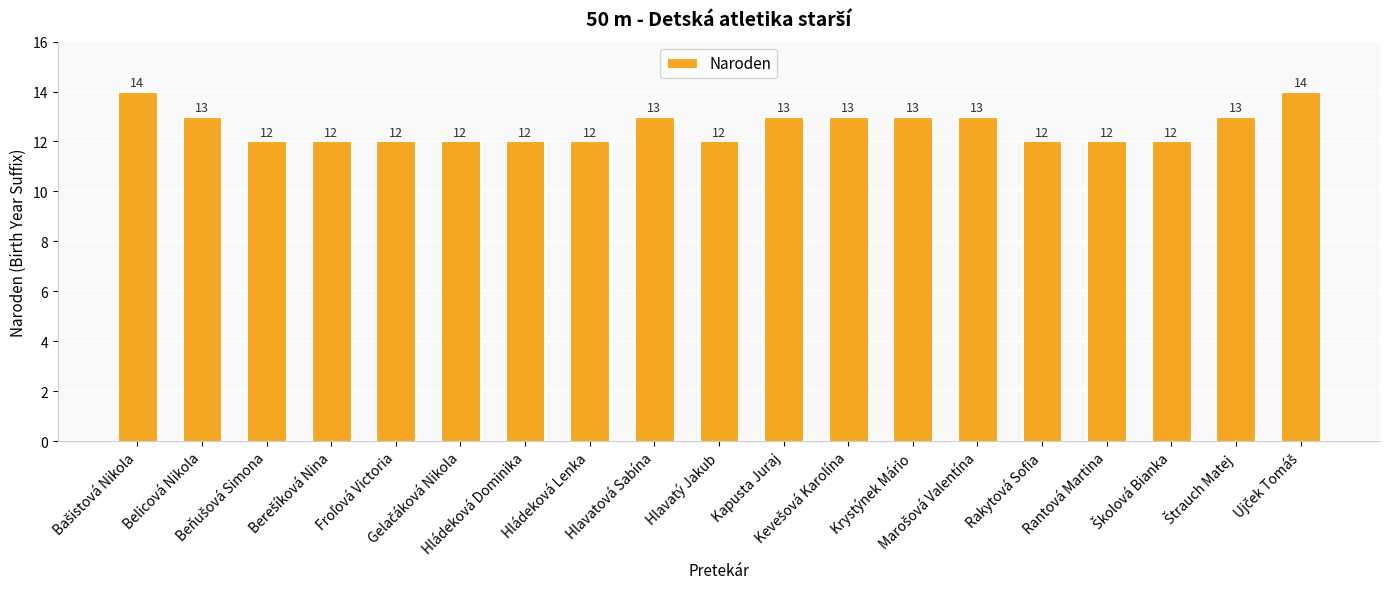

Count the number of values greater than 12.

9